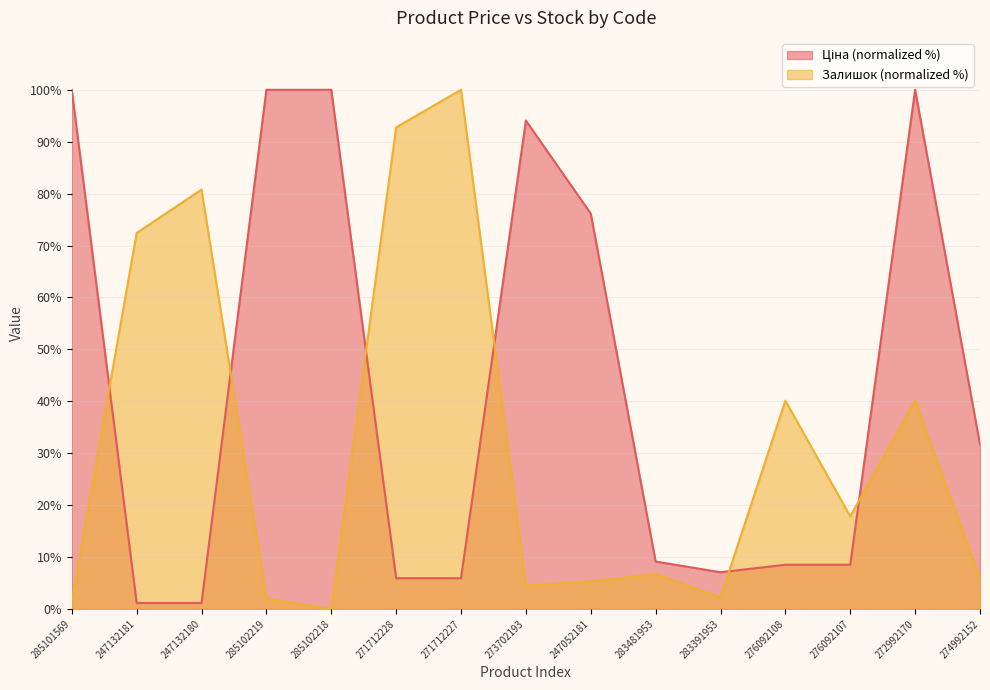

What position from the left is 285102218?

5